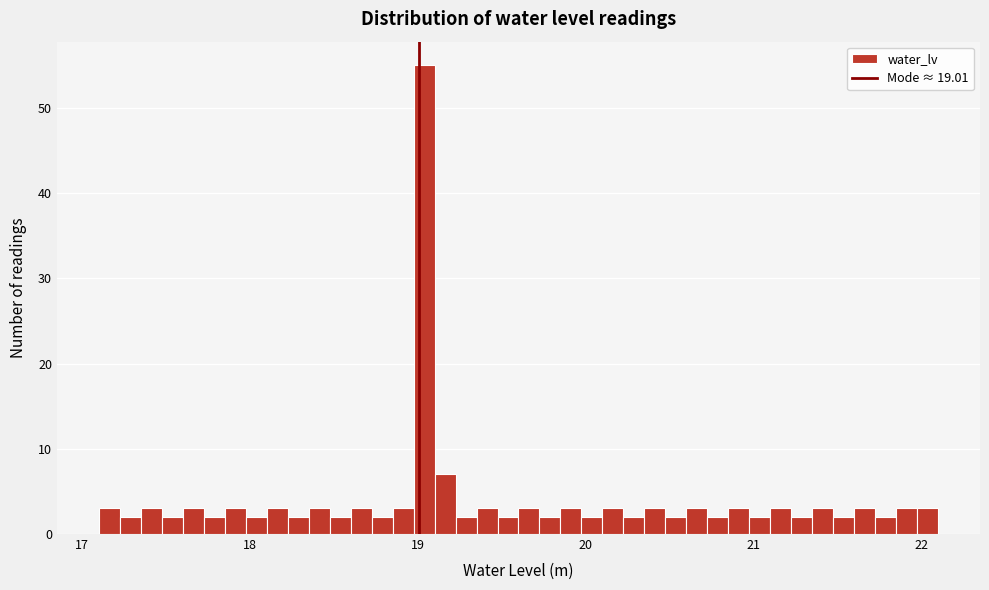

Around what value on the x-axis is the tallest bar? Give the approximate position of its centre, as read against the axis.

19.0